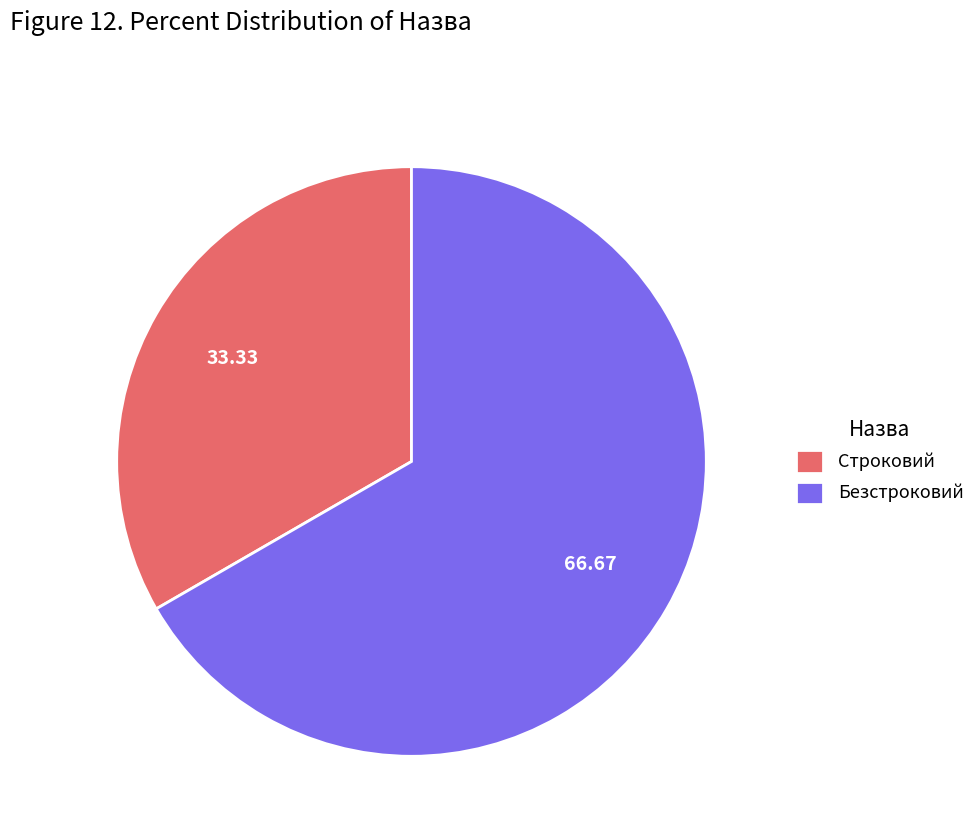

Which category has the biggest portion of the pie?

Безстроковий